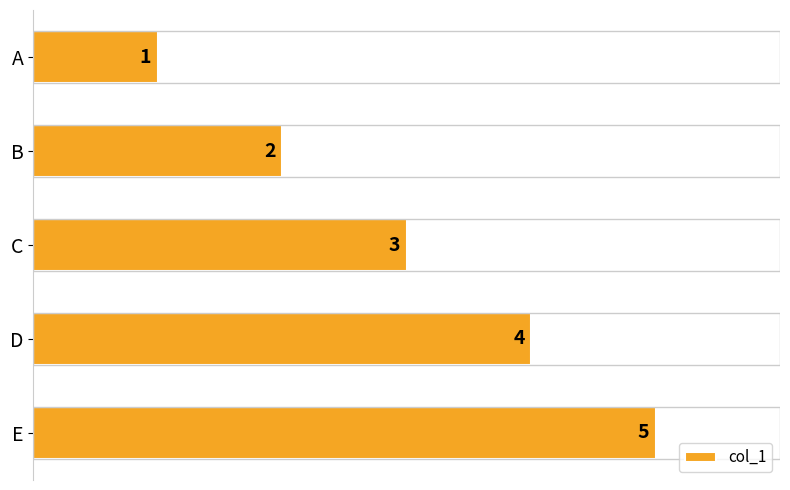

What is the maximum value shown in the chart?

5